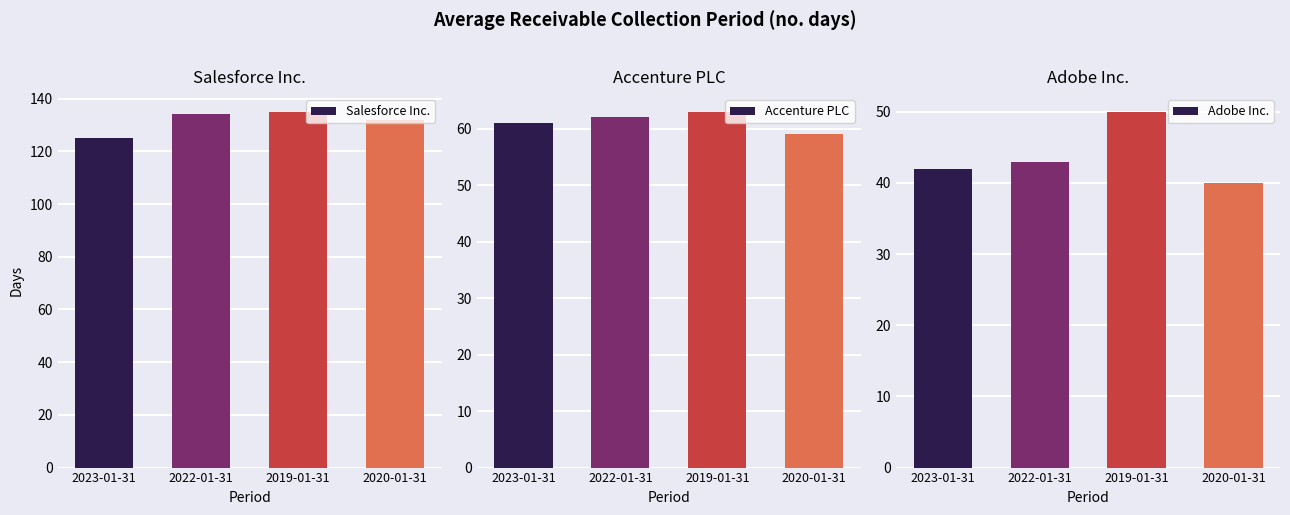

Are the bars grouped side by side (vs. stacked)?

Yes